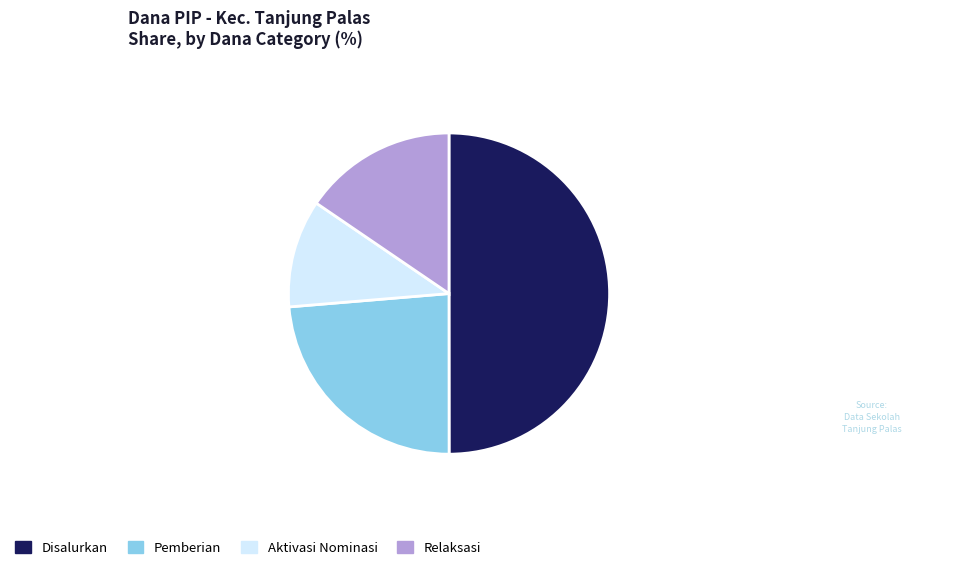

Combined, do Pemberian and Aktivasi Nominasi account for over 50%?

No